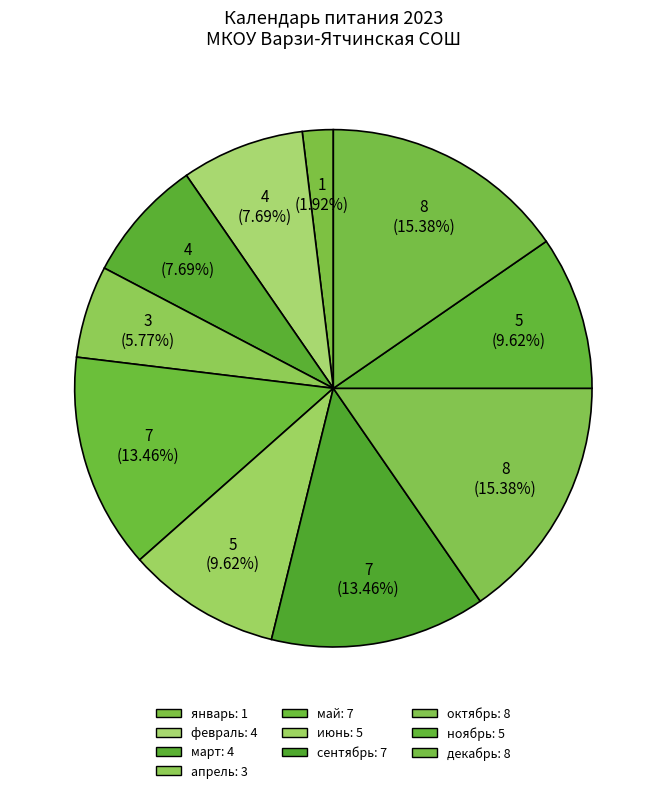

What is the smallest slice in the pie chart?

январь